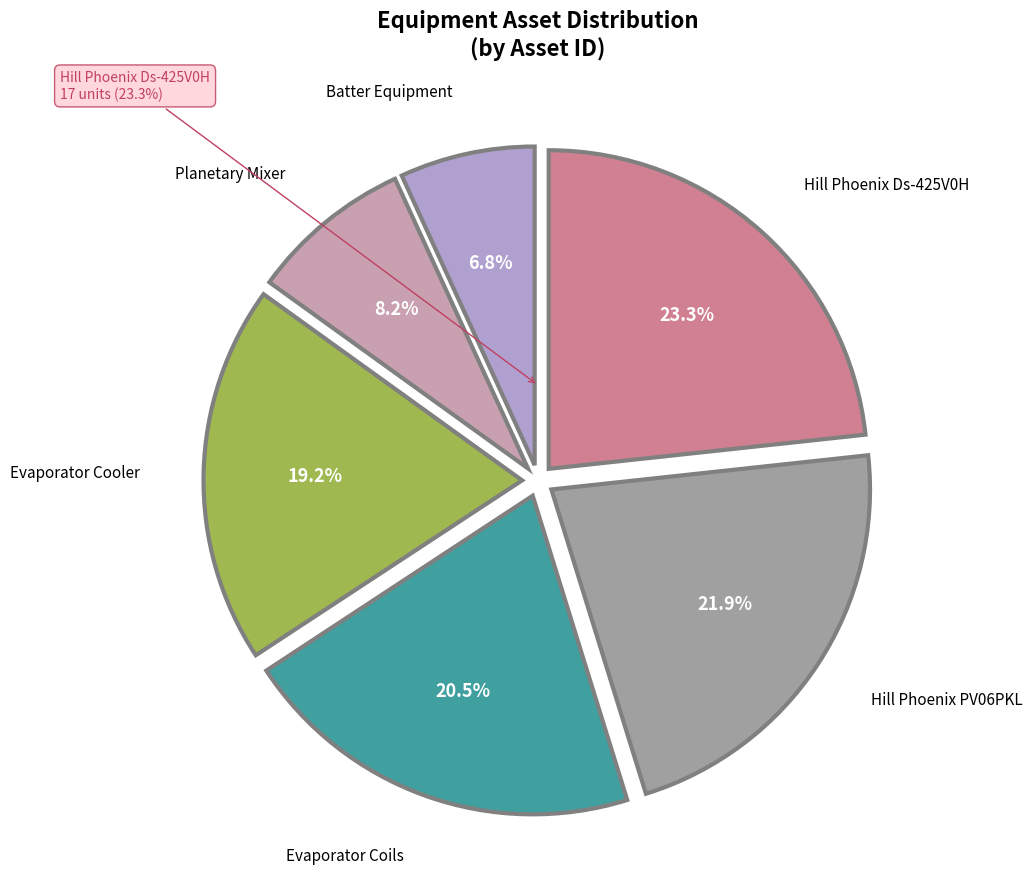

Is it true that Hill Phoenix PV06PKL is 28% of the pie?

False